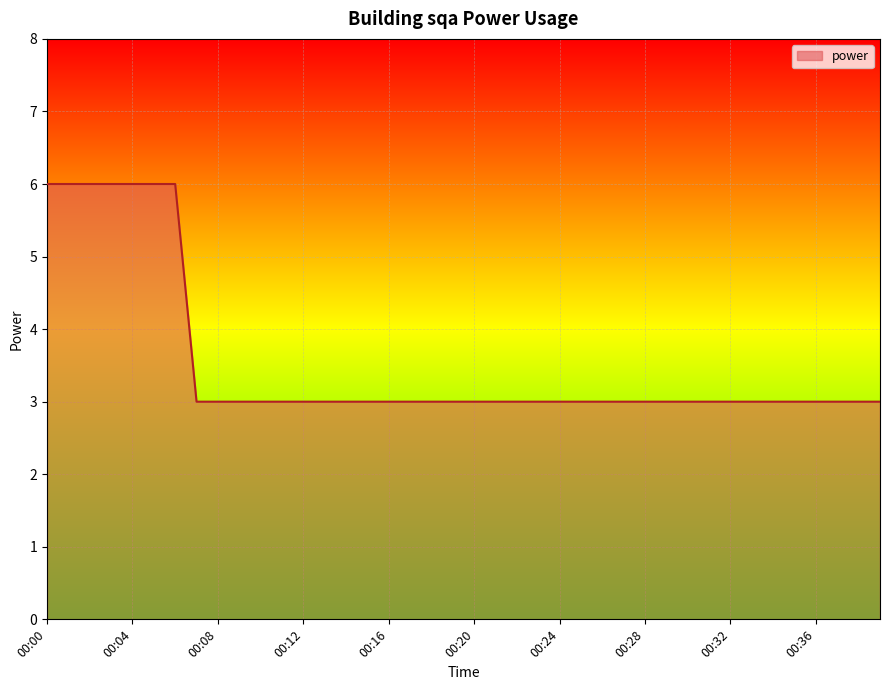

Reading right to left, what are all the values shown in this chart?

3	3	3	3	3	3	3	3	3	3	3	3	3	3	3	3	3	3	3	3	3	3	3	3	3	3	3	3	3	3	3	3	3	6	6	6	6	6	6	6